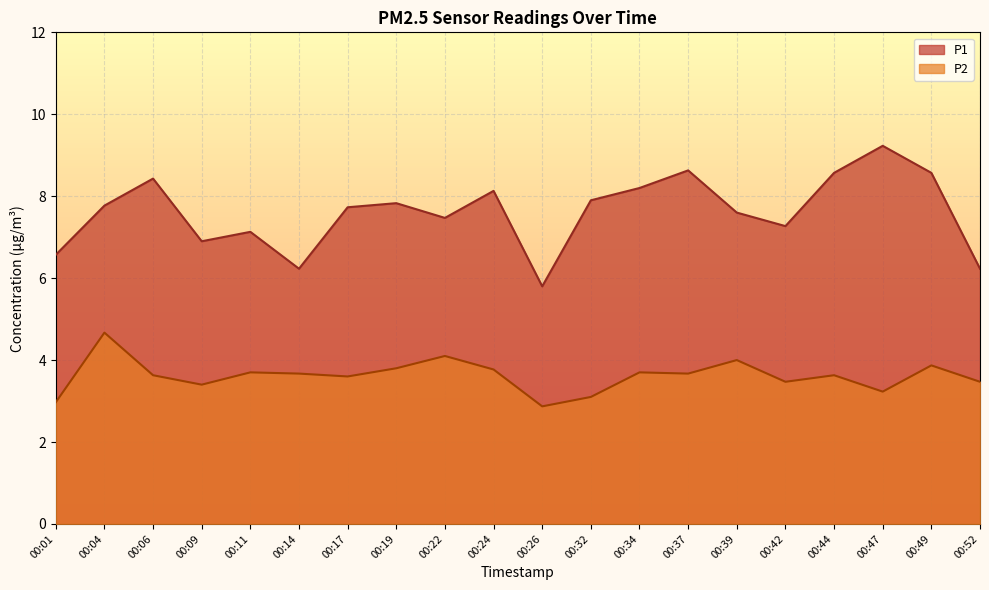

Which series has the widest spread of values?

P1